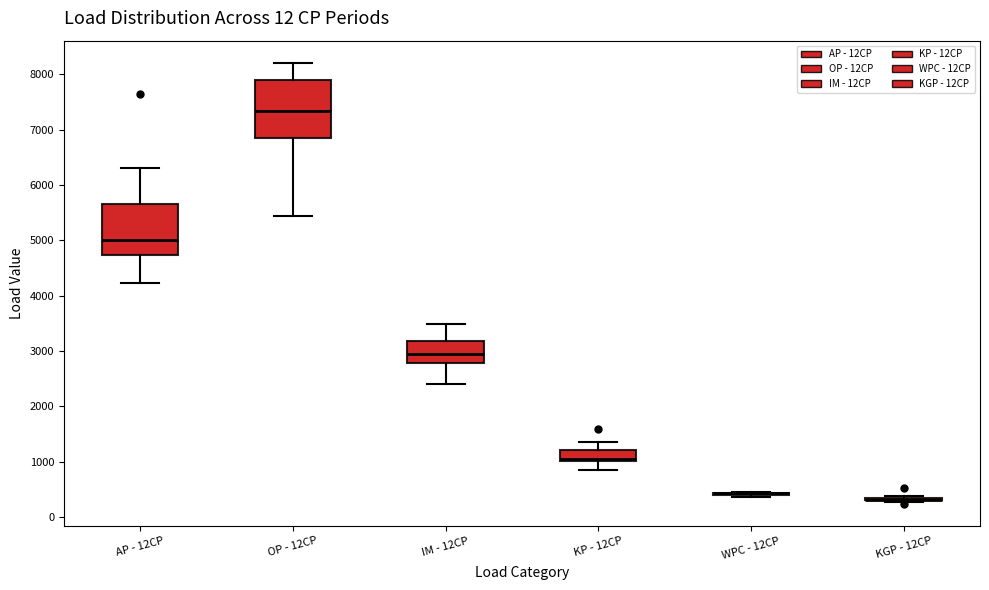

Reading left to right, transcribe this box plot: for each box, give where its median line is, the range the box spans, and where its two whiskers end, as read against the y-axis. The values are not printed on the chart, so give them approximately, as read against the axis.

AP - 12CP: median 5000, box 4700 to 5700, whiskers 4200 to 6300
OP - 12CP: median 7300, box 6900 to 7900, whiskers 5400 to 8200
IM - 12CP: median 2900, box 2800 to 3200, whiskers 2400 to 3500
KP - 12CP: median 1000 (just above the box's lower edge), box 1000 to 1200, whiskers 800 to 1400
WPC - 12CP: box collapsed to a line at 400, whiskers 400 to 400
KGP - 12CP: box collapsed to a line at 300, whiskers 300 to 400